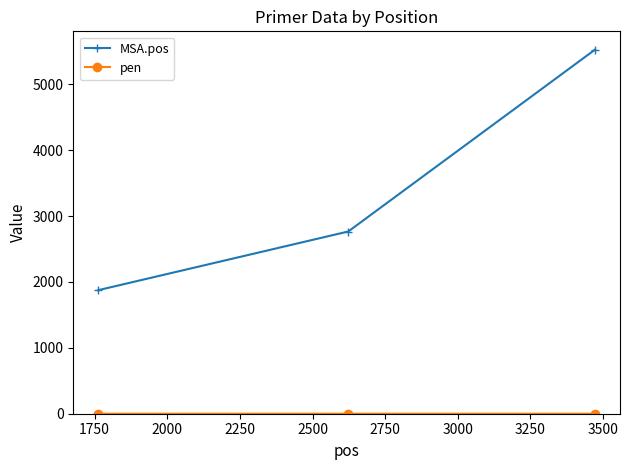

Which series has the largest range (max minus min)?

MSA.pos